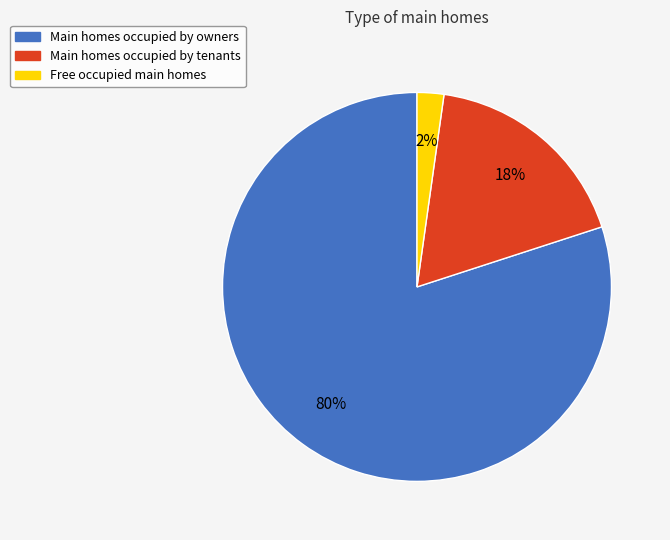

Is there a majority slice in this chart?

Yes